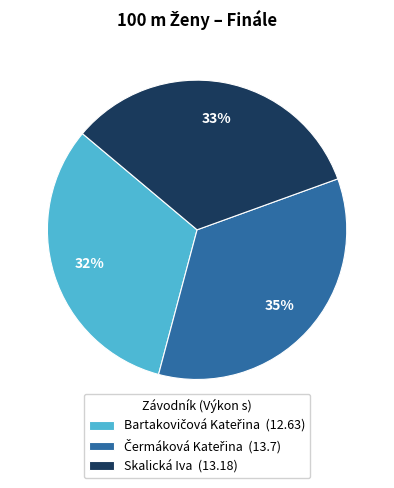

To the nearest percent, what is the average slice percentage?

33%